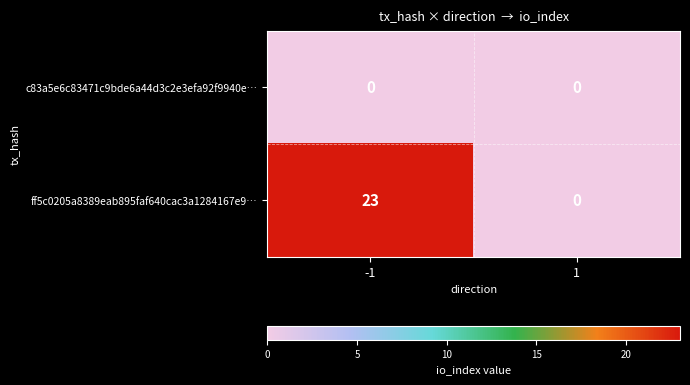

Is it true that ff5c0205a8389eab895faf640cac3a1284167e9… equals 40 at -1?

False